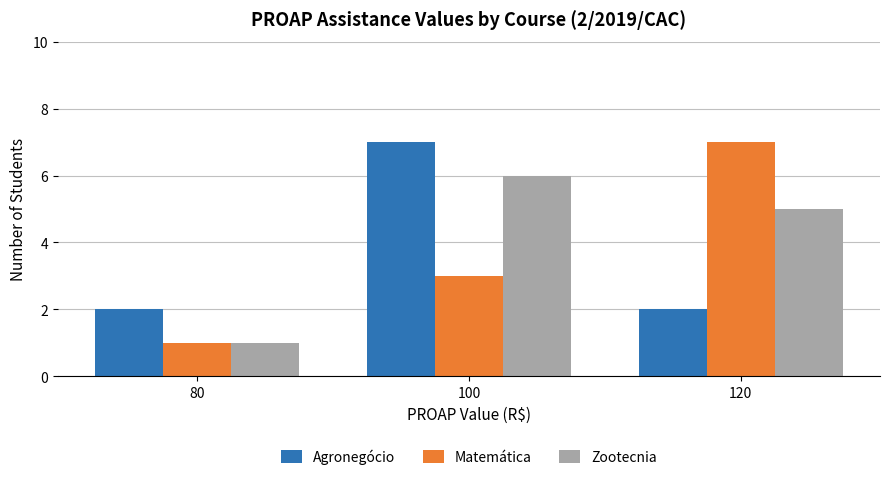

What is the difference between the highest and lowest values at 100?

4